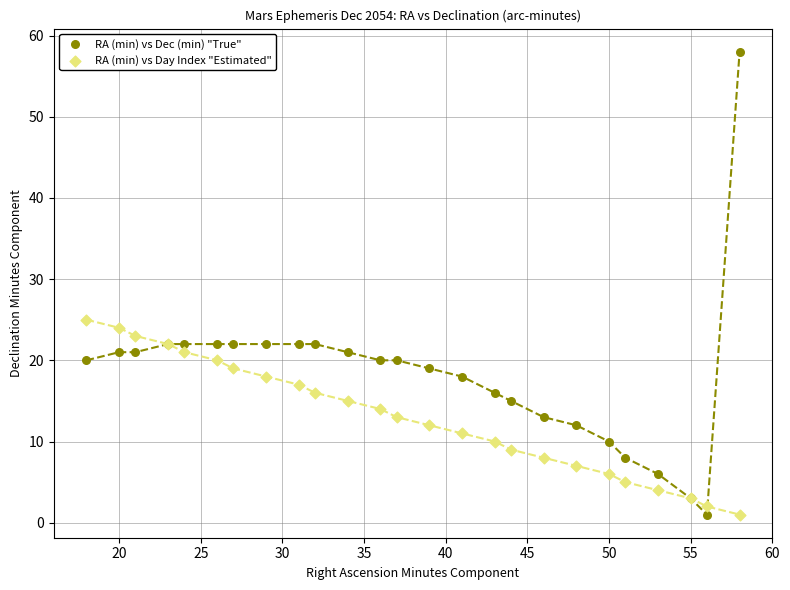

In the RA (min) vs Dec (min) "True" series, what Y value is closest to 29?

22